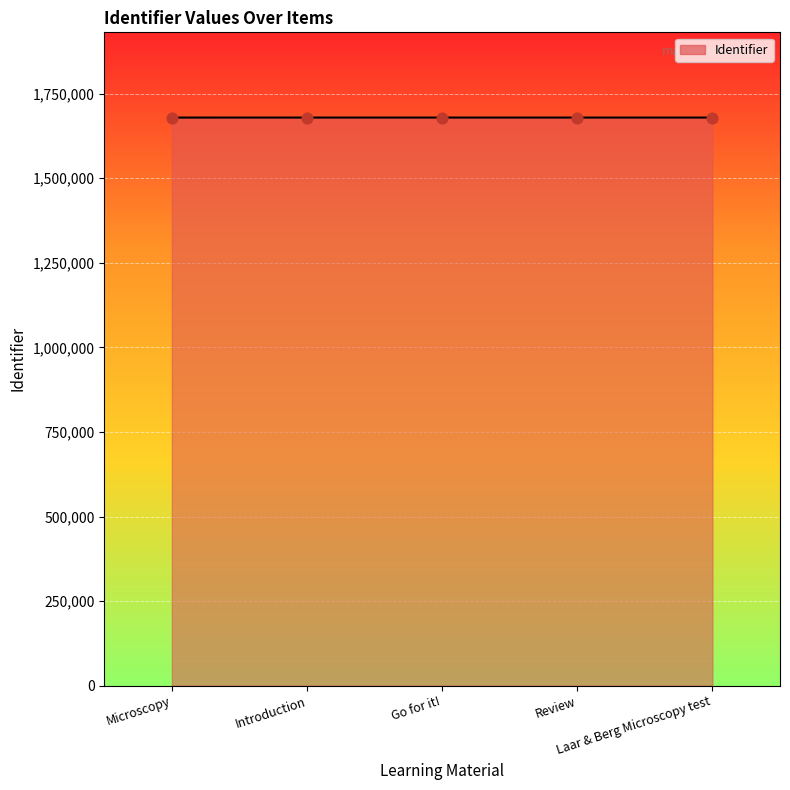

Approximately how many times larger is the value at Go for it! compared to Introduction?

1.0